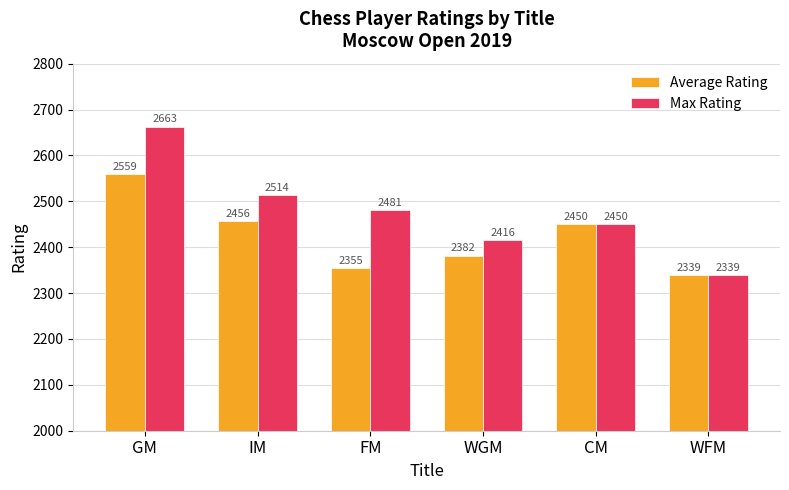

At FM, list the series in order from largest to smallest.

Max Rating, Average Rating